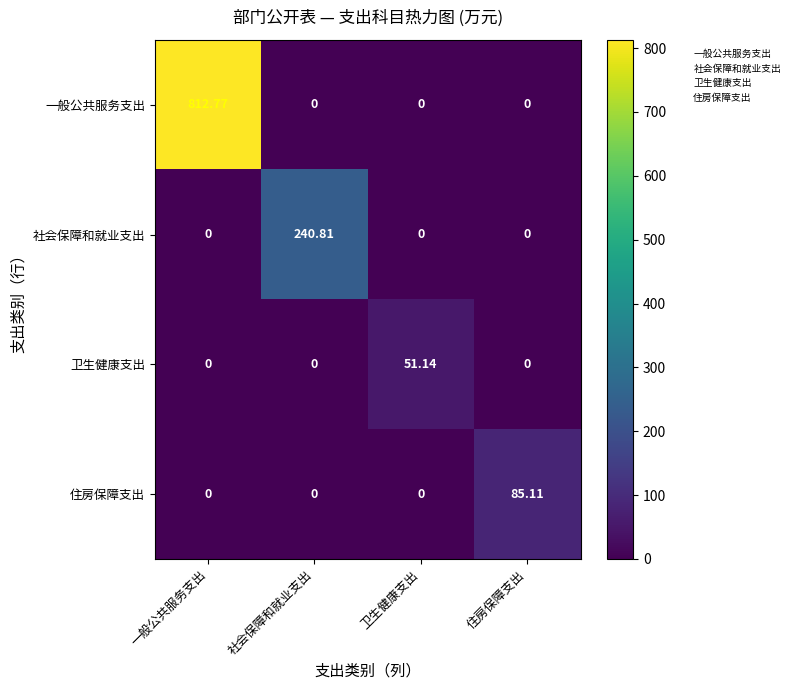

Which category has the highest value across all series?

一般公共服务支出